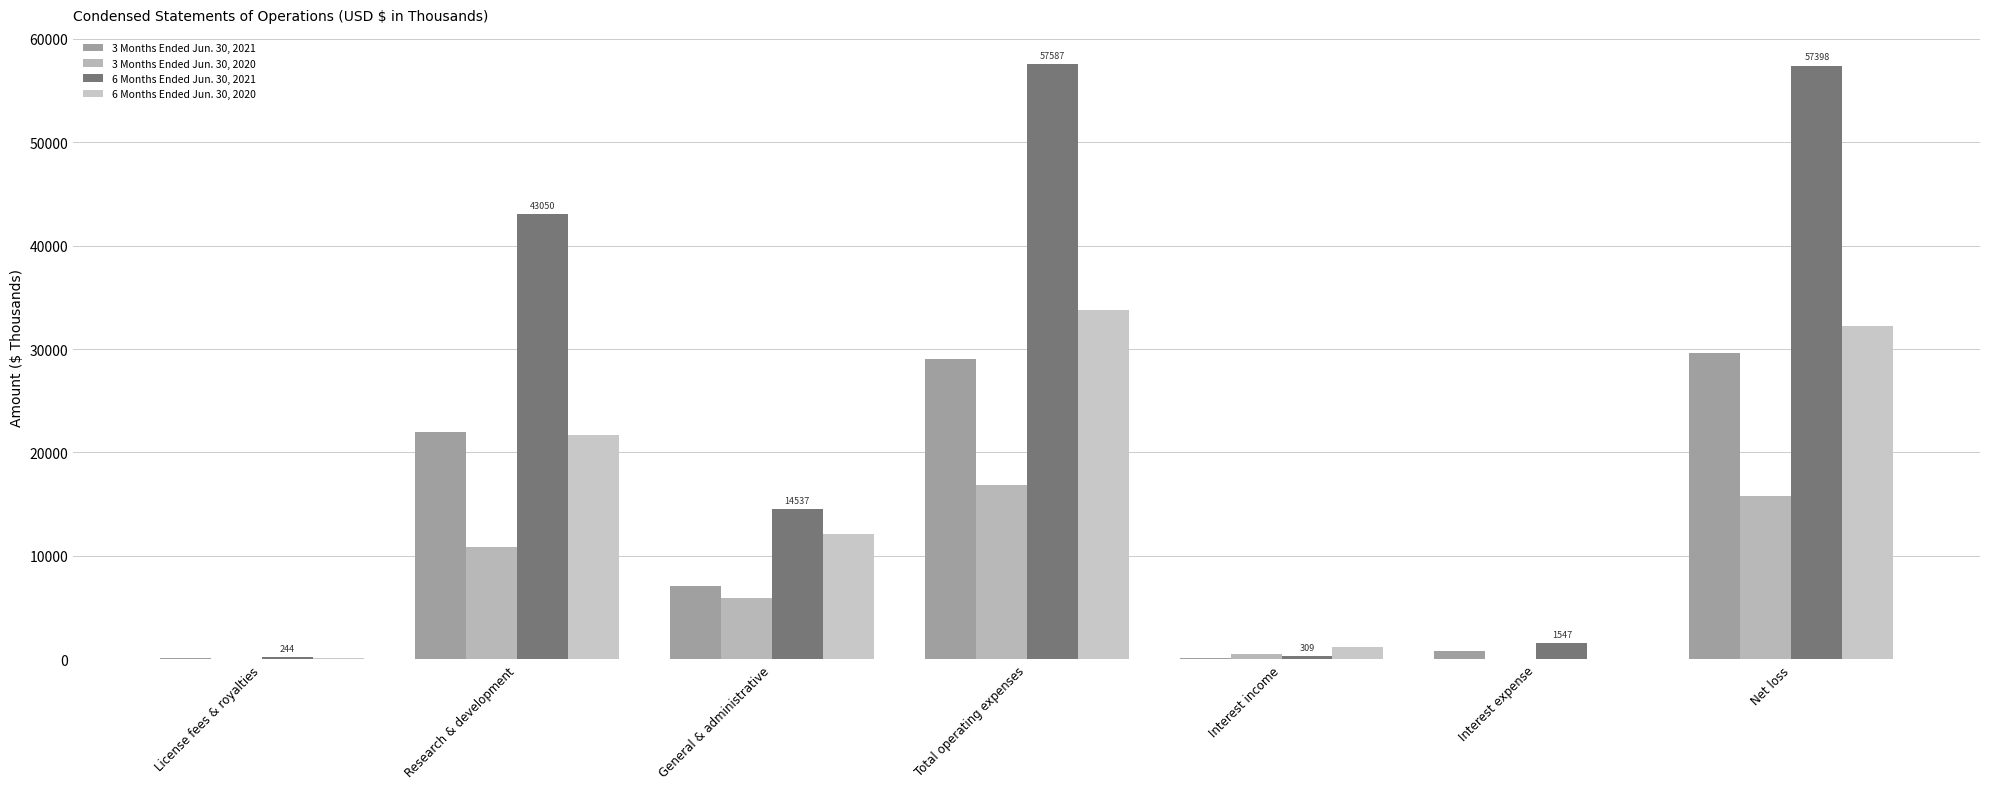

What is the highest value of the 3 Months Ended Jun. 30, 2021 series?

29574